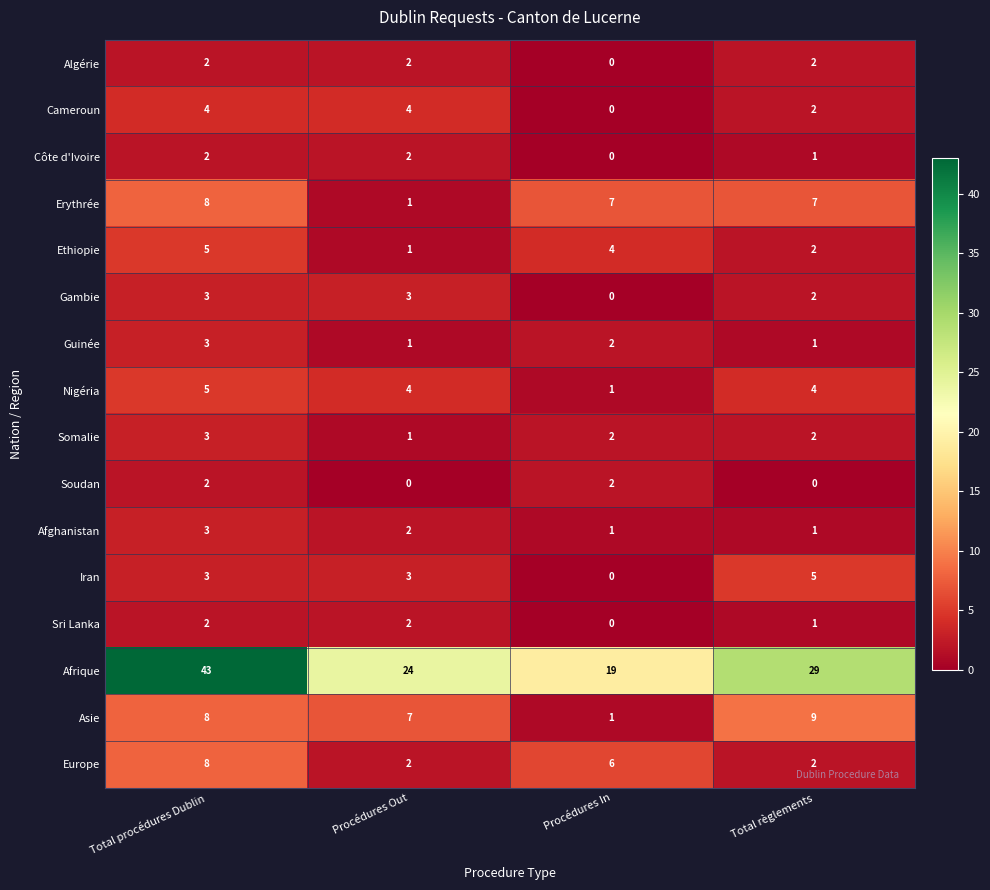

What is the spread (max minus min) of values at Procédures In?

19